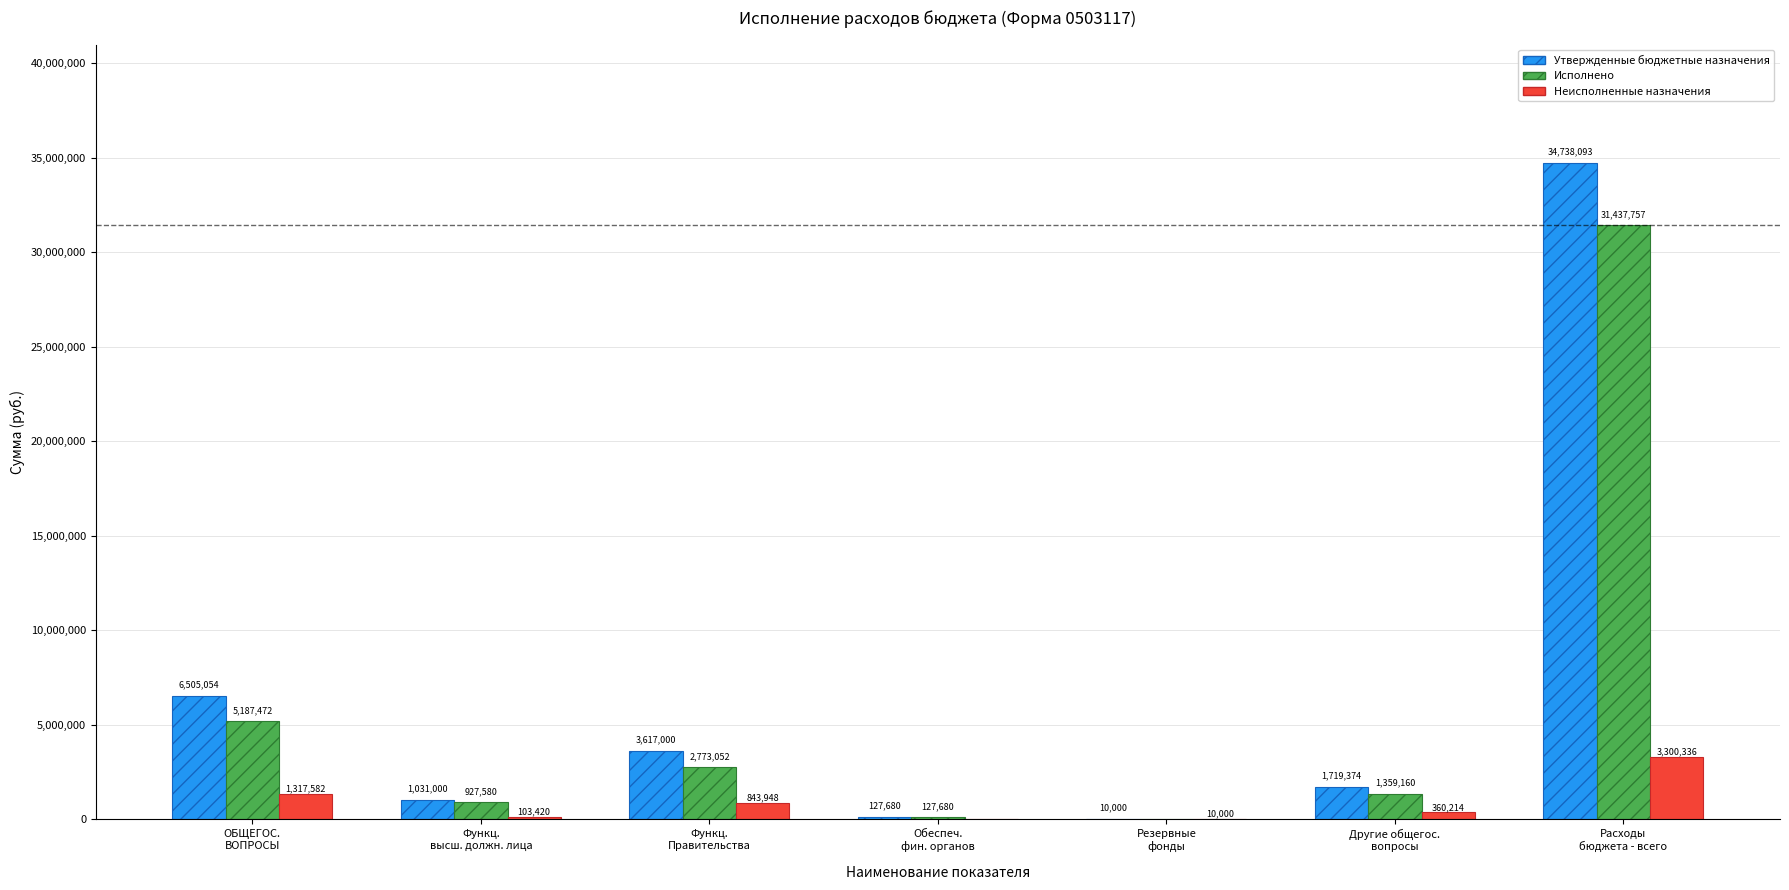

What is the maximum value shown in the chart?

34738092.7